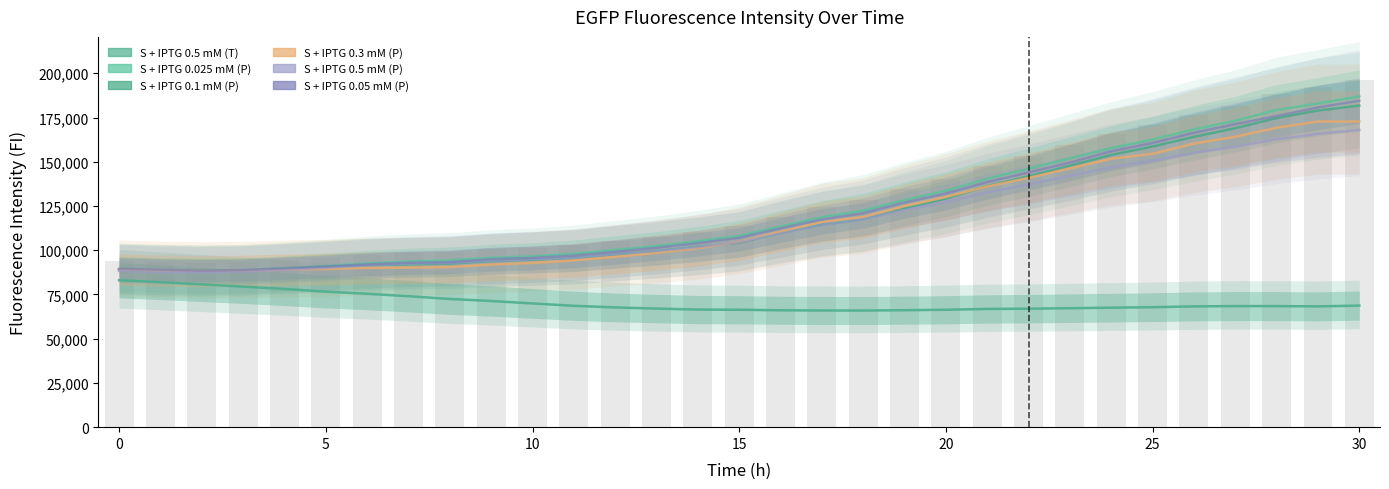

The S + IPTG 0.5 mM (T) series shows 65914 at 18. True or false?

True